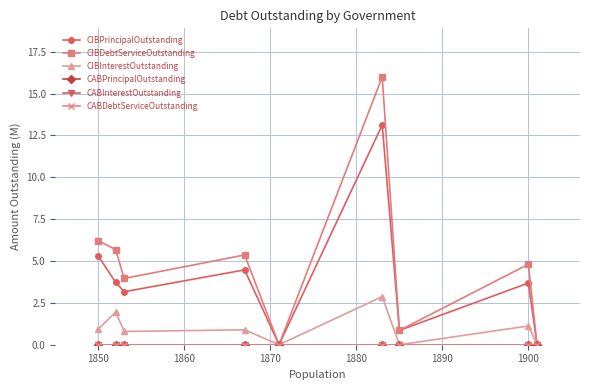

Does the chart have visible grid lines?

Yes